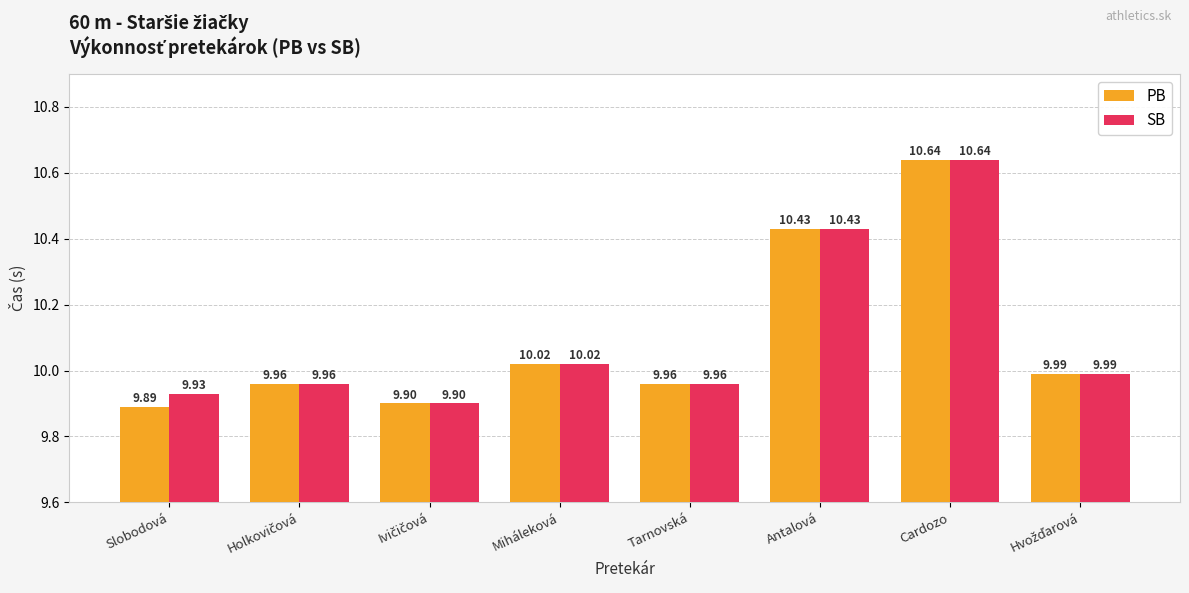

Which category has the highest value in the PB series?

Cardozo